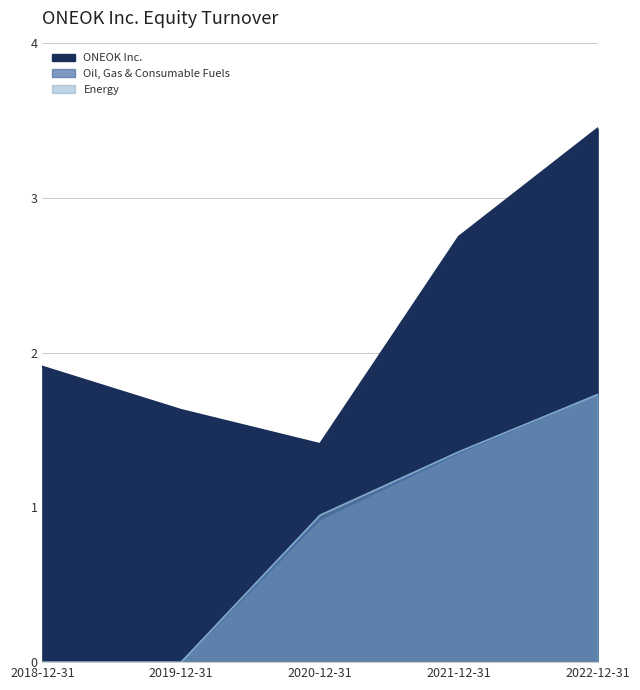

At which label does ONEOK Inc. reach its peak?

2022-12-31